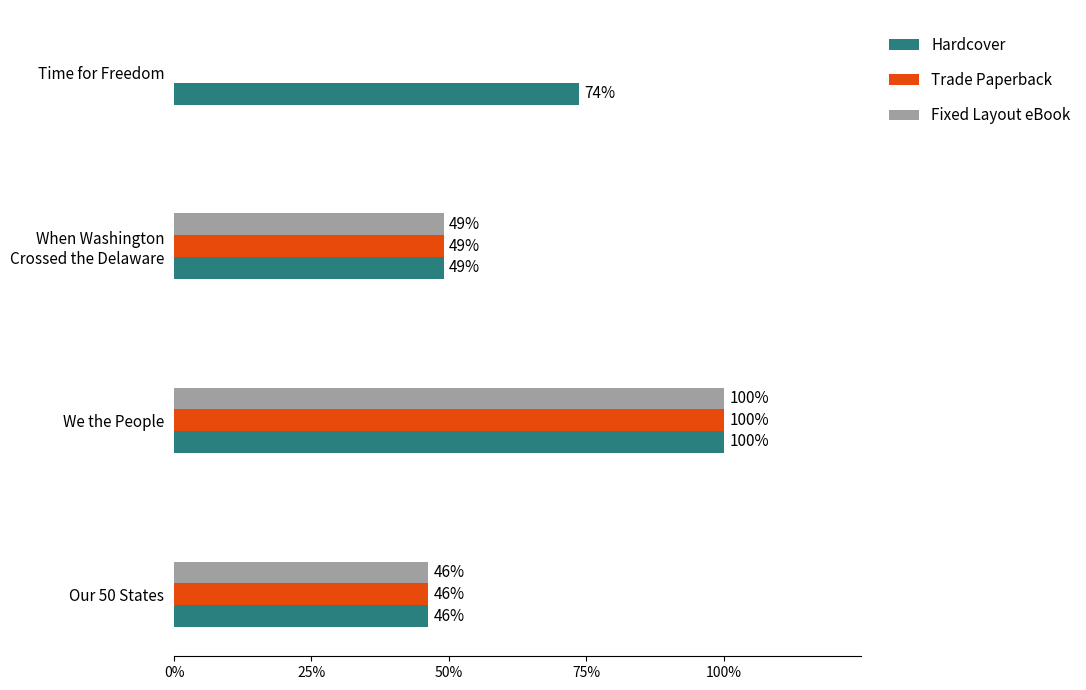

Rank the series by their maximum value, from lowest to highest.

Hardcover, Trade Paperback, Fixed Layout eBook